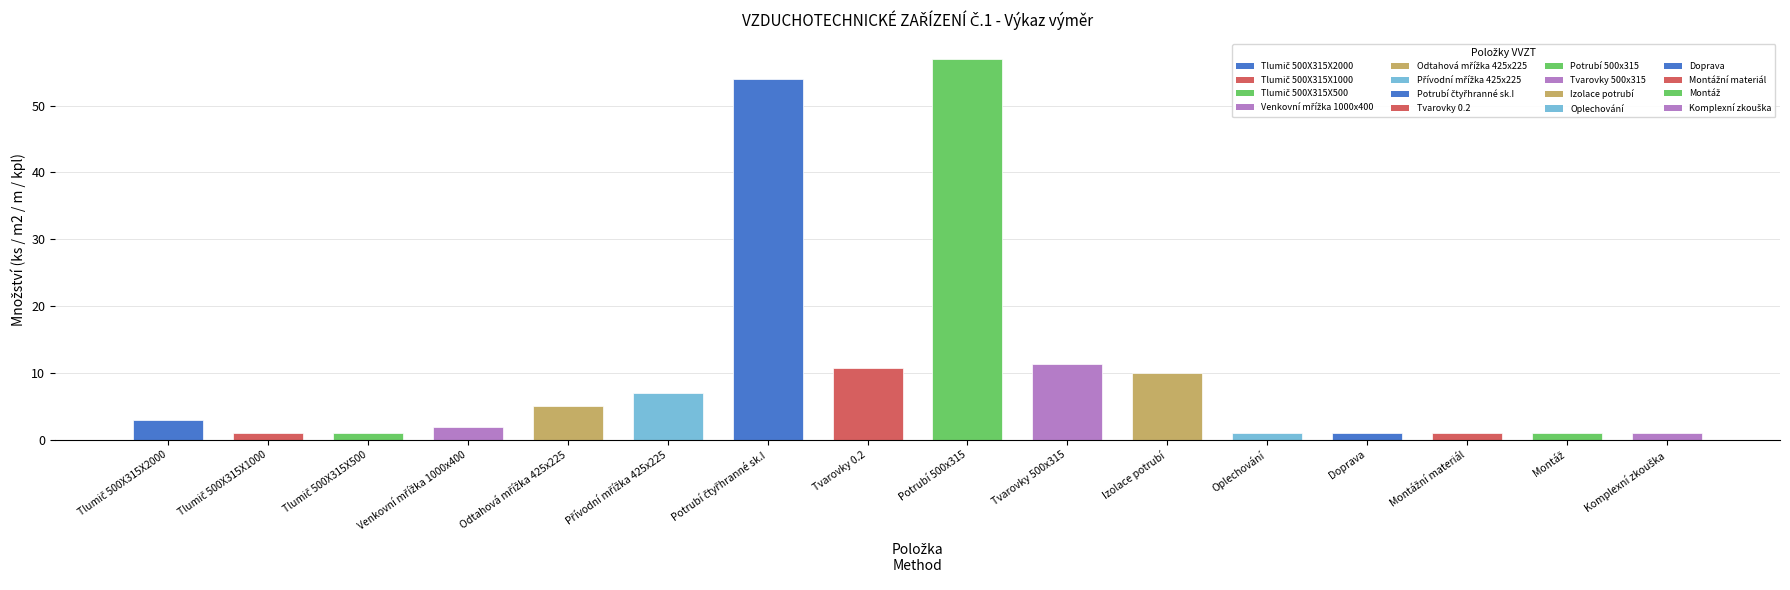

What is the difference between the maximum and minimum values?

56.0